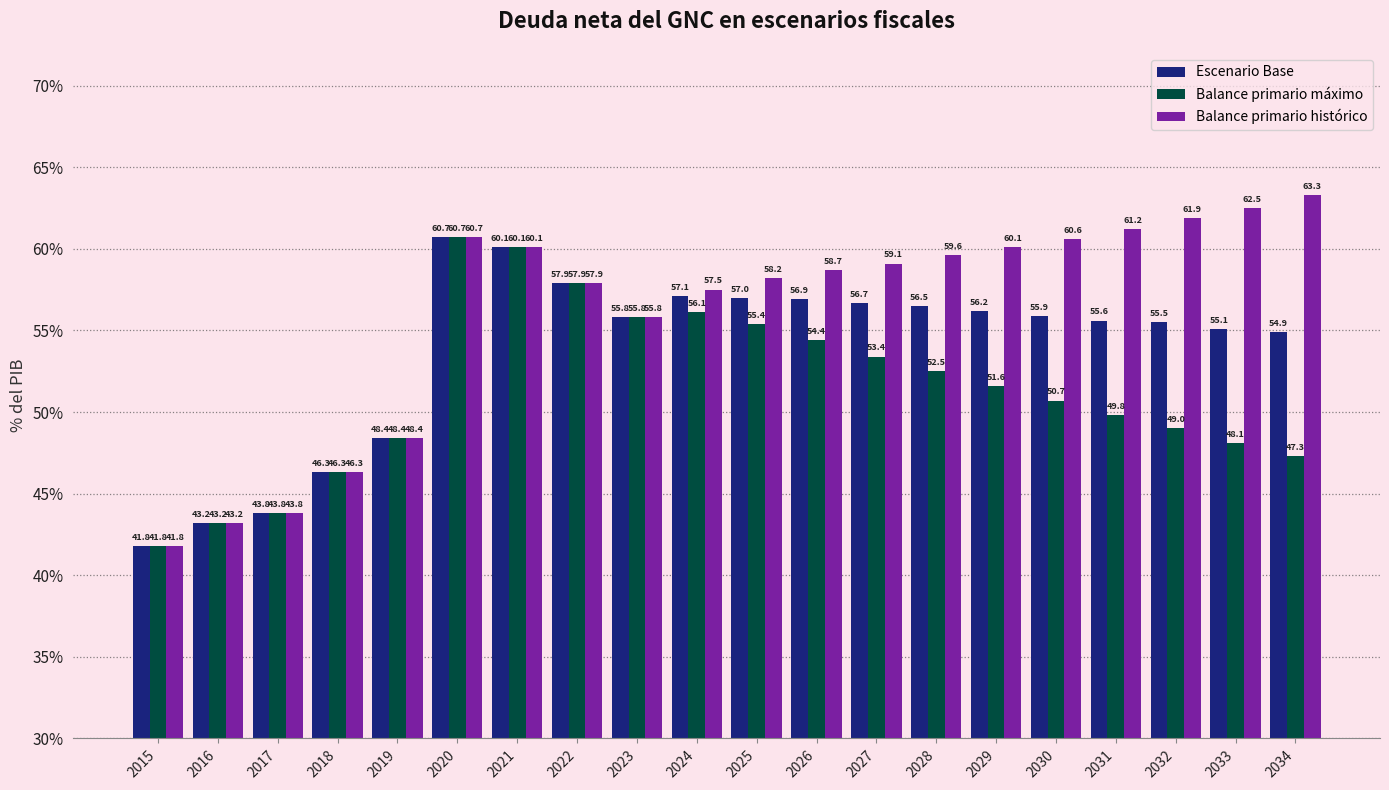

Reading left to right, transcribe all the data shown in this chart.

Escenario Base: 2015=41.8	2016=43.2	2017=43.8	2018=46.3	2019=48.4	2020=60.7	2021=60.1	2022=57.9	2023=55.8	2024=57.1	2025=57.0	2026=56.9	2027=56.7	2028=56.5	2029=56.2	2030=55.9	2031=55.6	2032=55.5	2033=55.1	2034=54.9
Balance primario máximo: 2015=41.8	2016=43.2	2017=43.8	2018=46.3	2019=48.4	2020=60.7	2021=60.1	2022=57.9	2023=55.8	2024=56.1	2025=55.4	2026=54.4	2027=53.4	2028=52.5	2029=51.6	2030=50.7	2031=49.8	2032=49.0	2033=48.1	2034=47.3
Balance primario histórico: 2015=41.8	2016=43.2	2017=43.8	2018=46.3	2019=48.4	2020=60.7	2021=60.1	2022=57.9	2023=55.8	2024=57.5	2025=58.2	2026=58.7	2027=59.1	2028=59.6	2029=60.1	2030=60.6	2031=61.2	2032=61.9	2033=62.5	2034=63.3